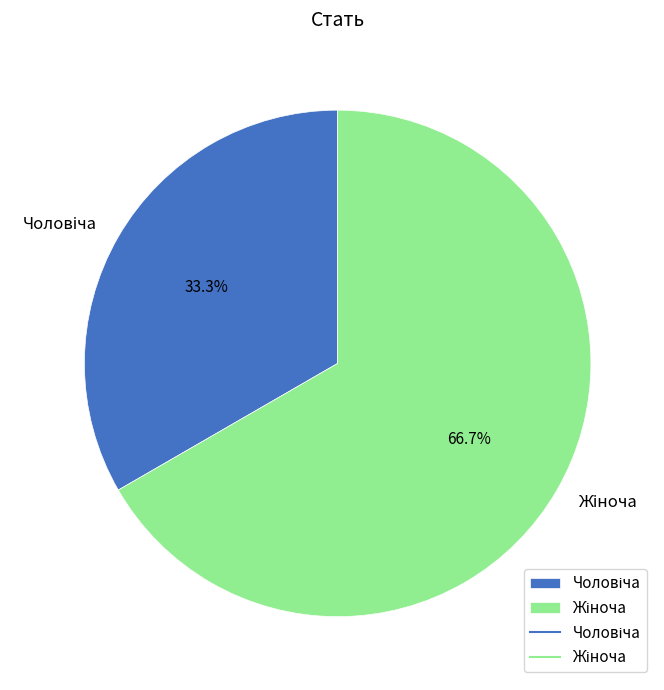

Is there any slice that represents more than half of the pie?

Yes